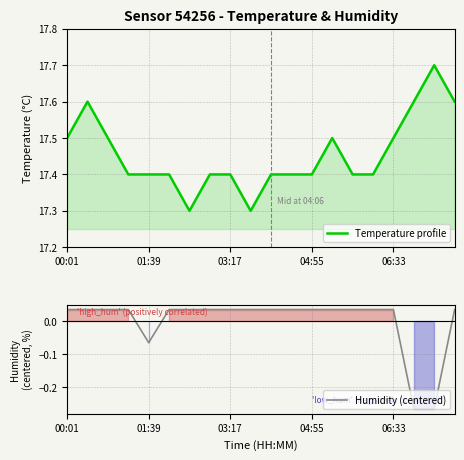

What is the sum of the Humidity (centered) values at 6 and 15?

0.1